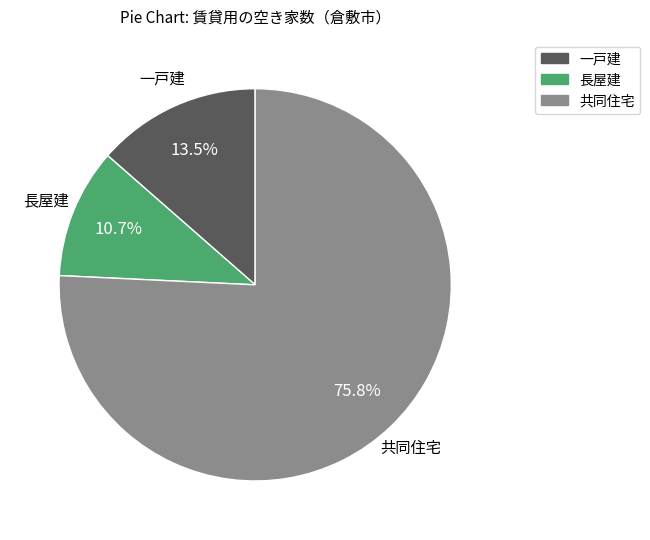

How many slices are in this pie chart?

3